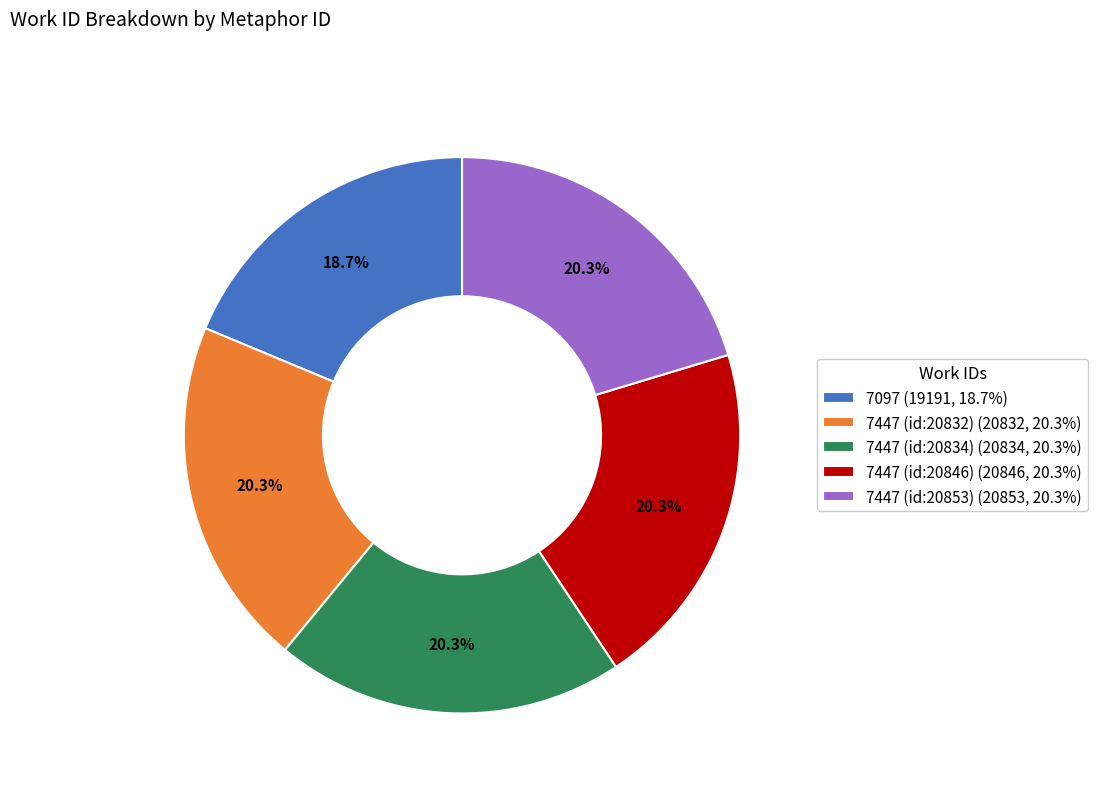

The 7447 (id:20834) slice represents 15% of the pie. True or false?

False